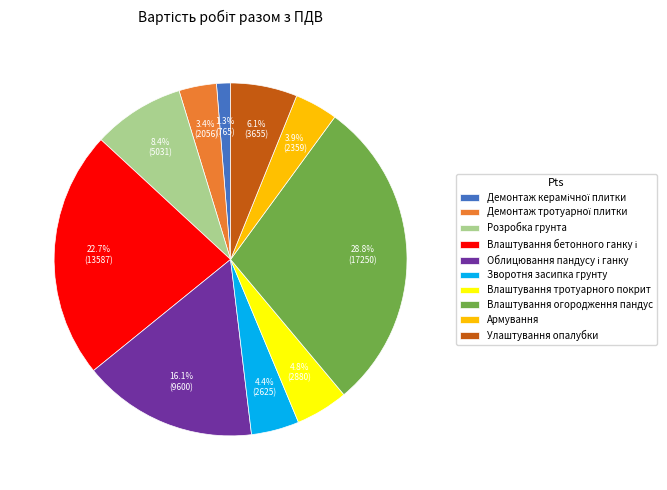

What is the largest slice in the pie chart?

Влаштування огородження пандус